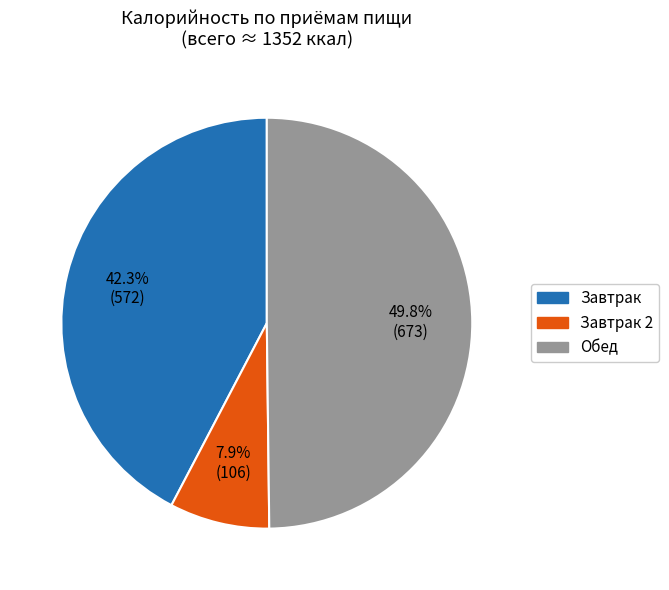

How many slices are in this pie chart?

3